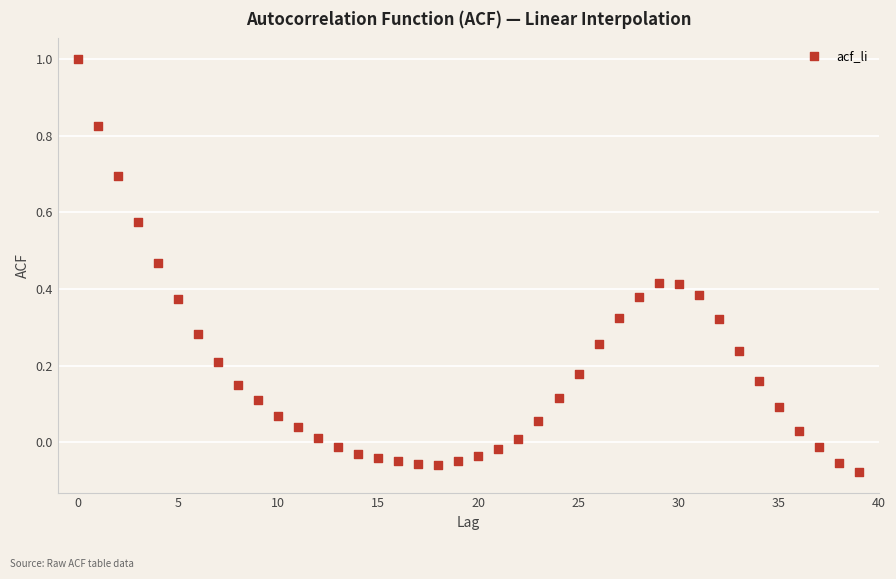

How many data points are displayed?

40